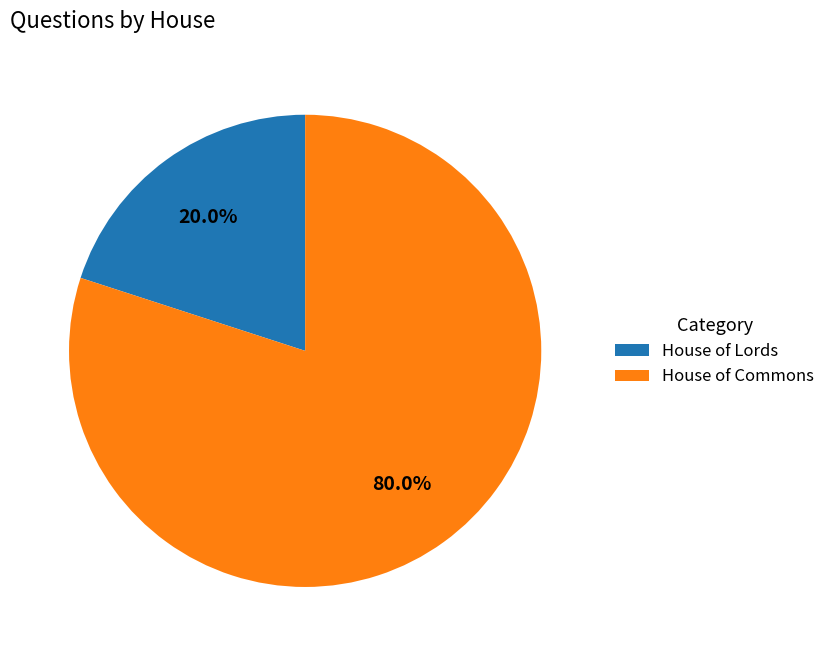

How many slices are in this pie chart?

2